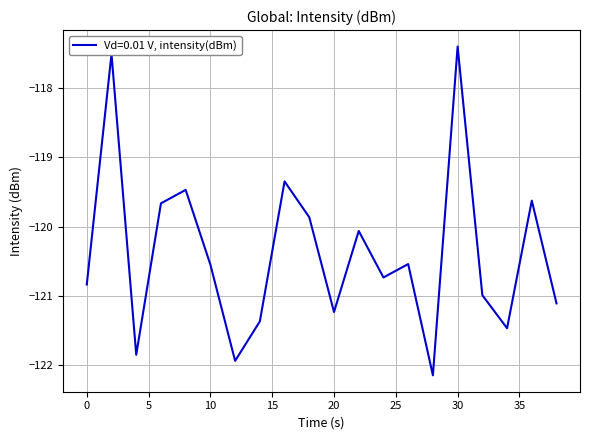

What is the difference between the maximum and minimum values?

4.8